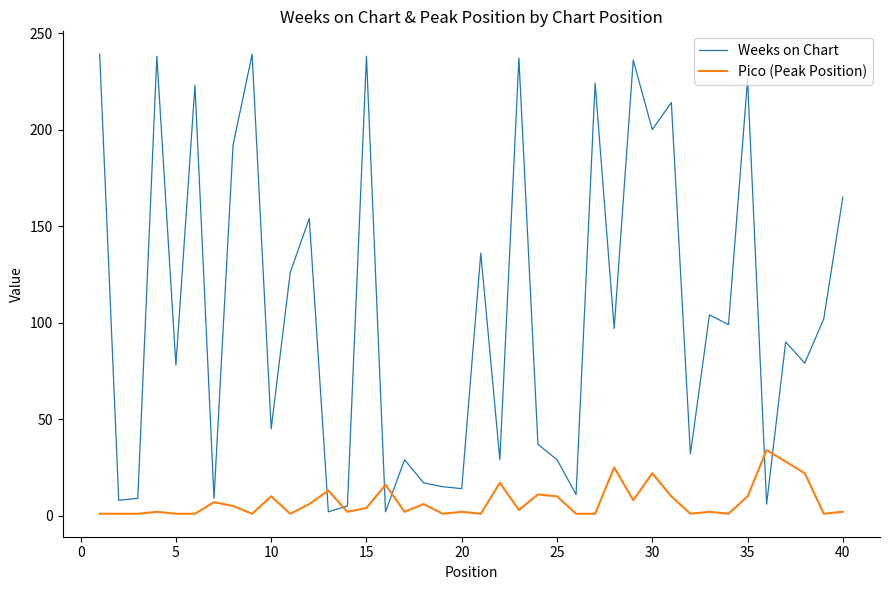

What is the difference between the second highest and second lowest values in the Weeks on Chart series?

237